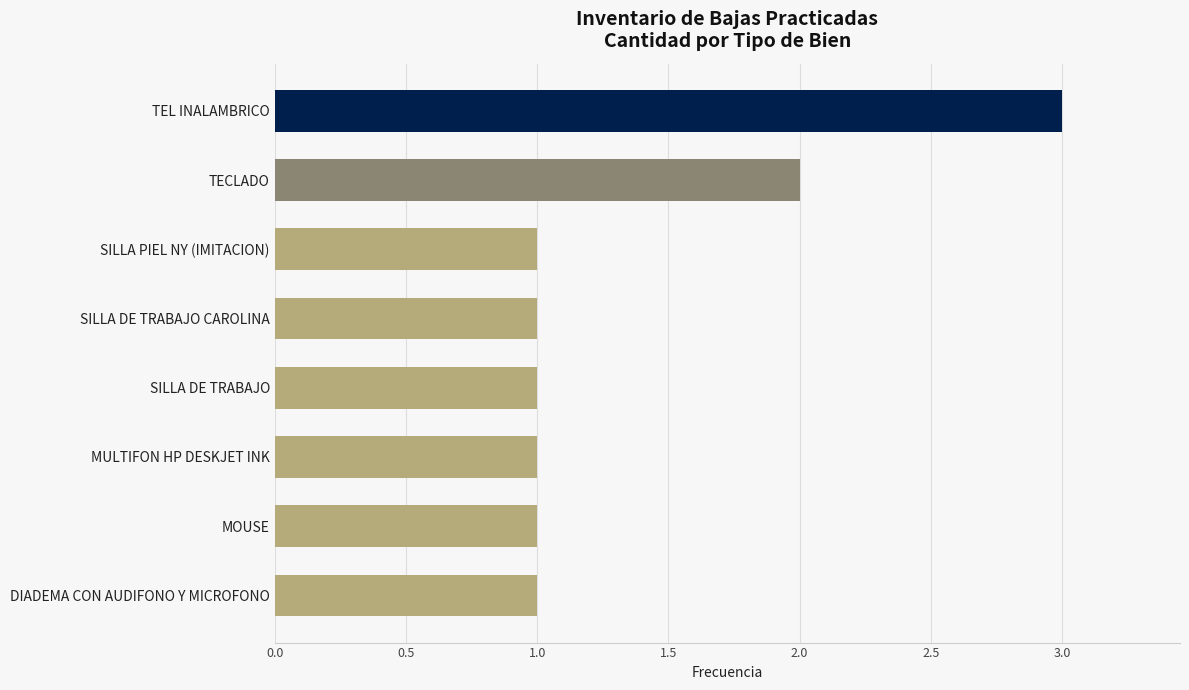

What is the sum of all values?

11